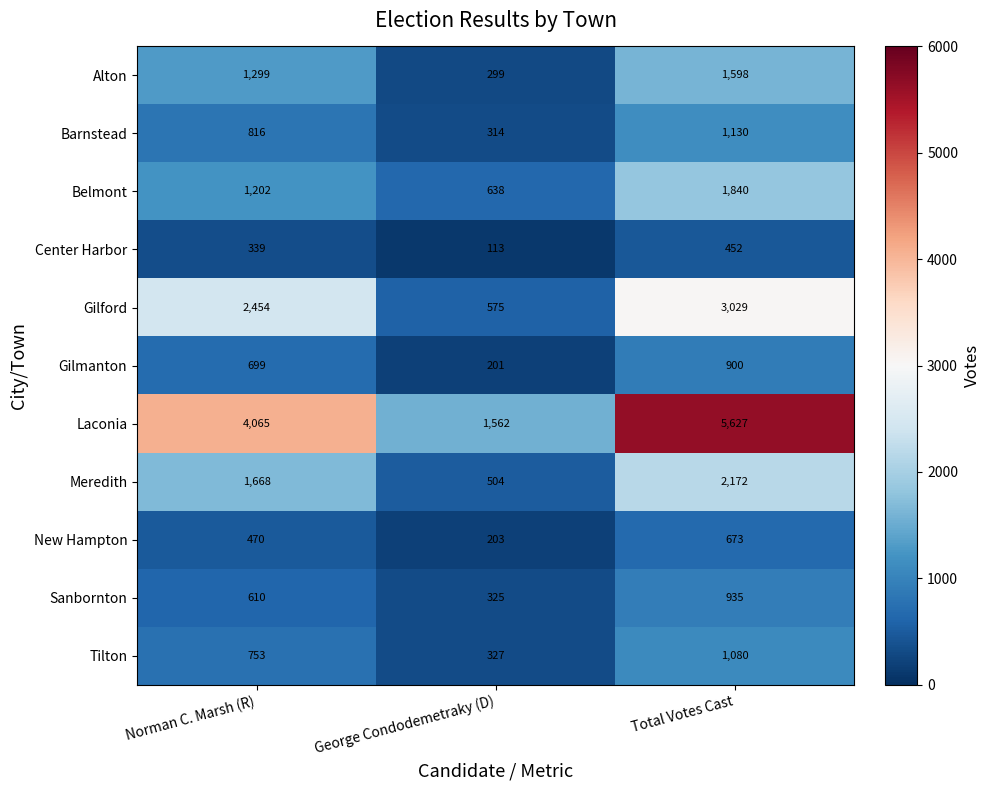

Which series has the widest spread of values?

Laconia